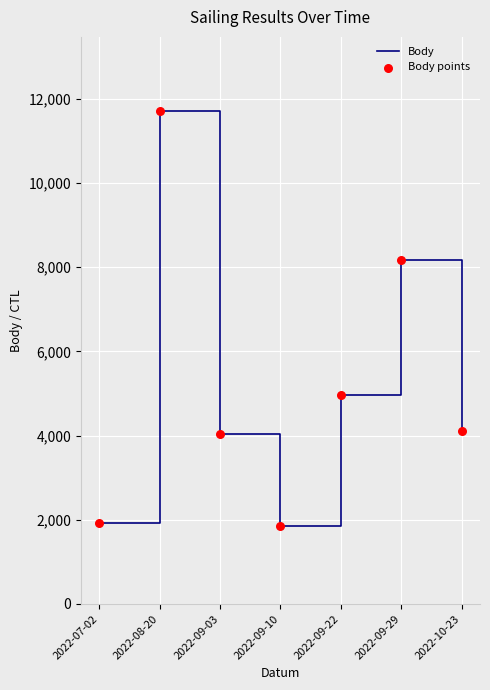

Between 2022-07-02 and 2022-09-29, which is larger?

2022-09-29